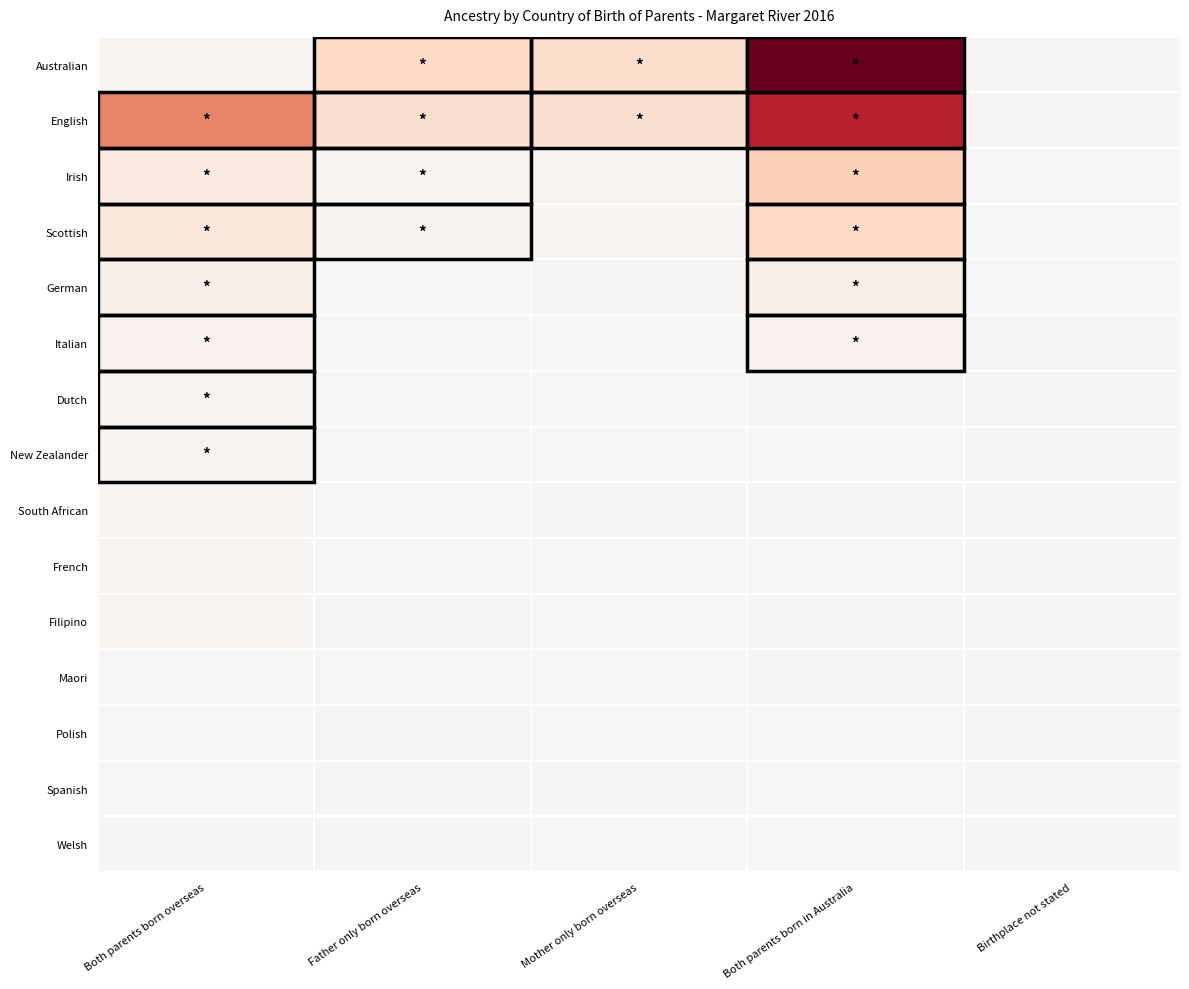

How many categories are shown in the chart?

5